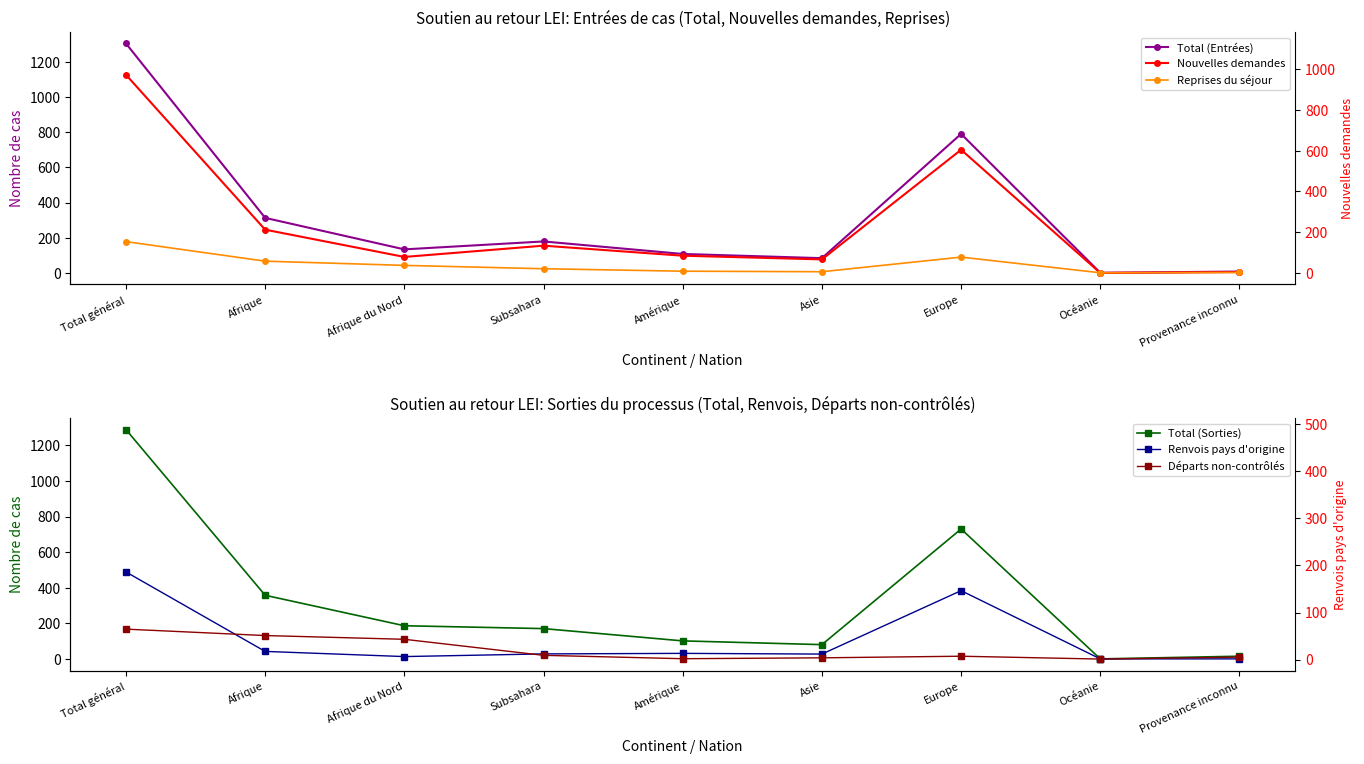

At which label does Total (Sorties) first exceed 171?

Total général